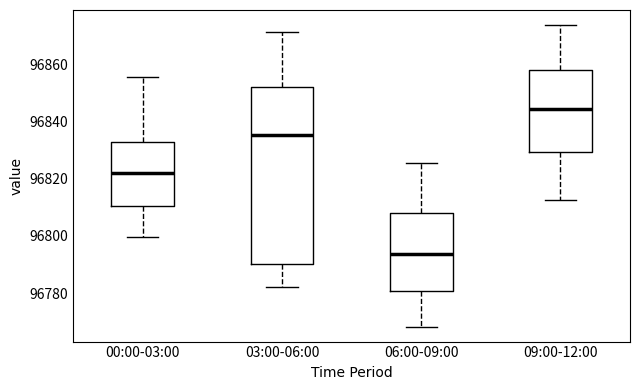

Where is the upper edge of the box for 03:00-06:00 on the y-axis? The values are not printed on the chart, so give them approximately, as read against the axis.

96852